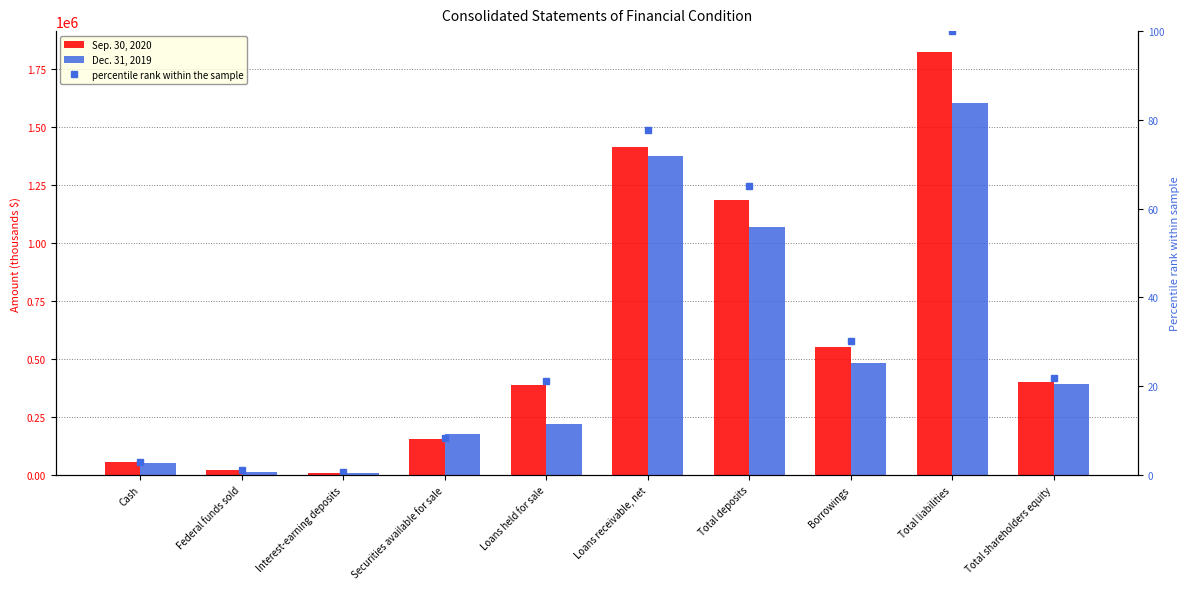

Reading left to right, extract all data points from this chart.

Sep. 30, 2020: Cash=54681.0	Federal funds sold=21151.0	Interest-earning deposits=10730.0	Securities available for sale=153201.0	Loans held for sale=385803.0	Loans receivable, net=1415288.0	Total deposits=1184651.0	Borrowings=552126.0	Total liabilities=1821393.0	Total shareholders equity=399429.0
Dec. 31, 2019: Cash=52814.0	Federal funds sold=12704.0	Interest-earning deposits=8782.0	Securities available for sale=178476.0	Loans held for sale=220123.0	Loans receivable, net=1375644.0	Total deposits=1067776.0	Borrowings=483562.0	Total liabilities=1602661.0	Total shareholders equity=393686.0
percentile rank within the sample: Cash=3.0	Federal funds sold=1.2	Interest-earning deposits=0.6	Securities available for sale=8.4	Loans held for sale=21.2	Loans receivable, net=77.7	Total deposits=65.0	Borrowings=30.3	Total liabilities=100.0	Total shareholders equity=21.9